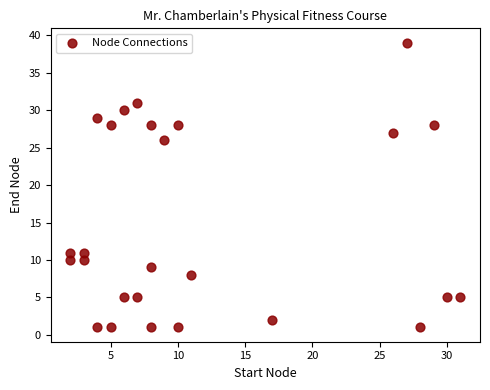

What Y value in the scatter plot is closest to 20?

26